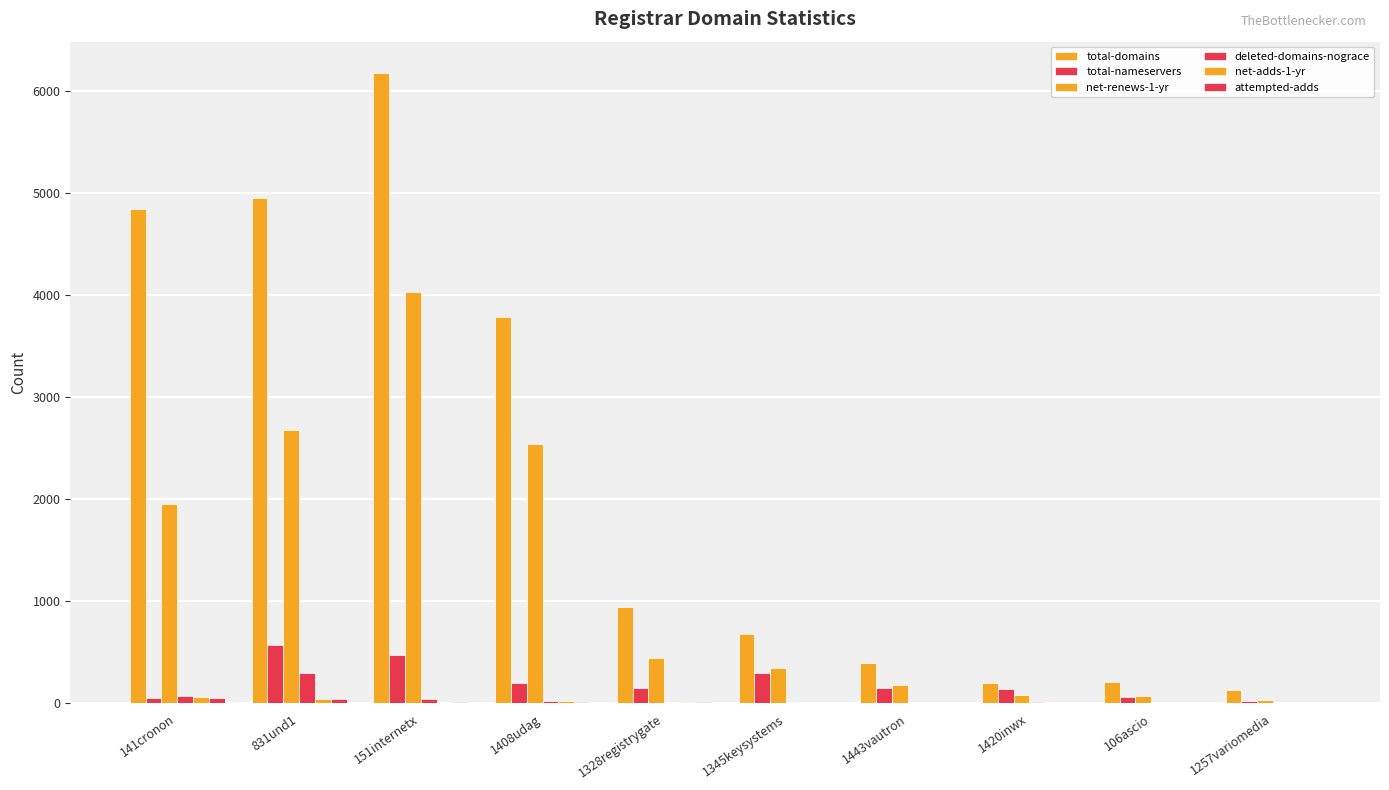

How many data points does each series have?

10